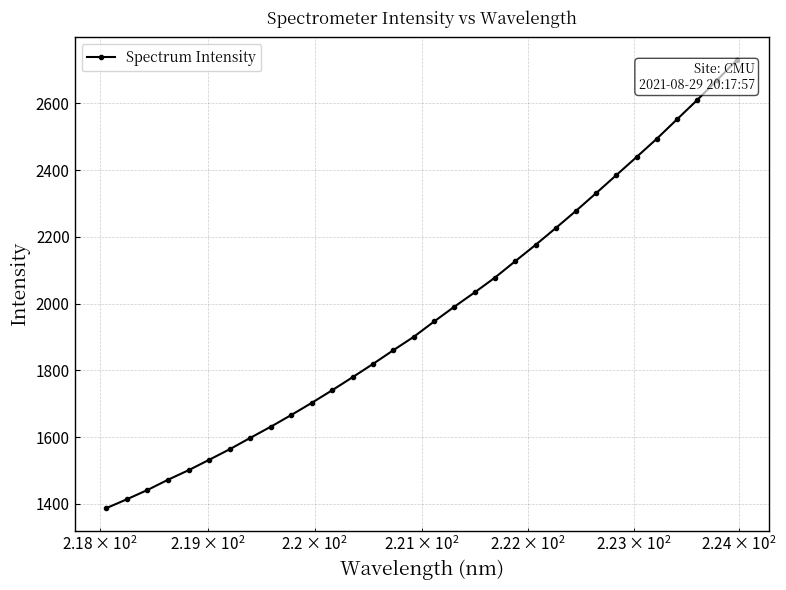

What is the minimum value shown in the chart?

1386.9